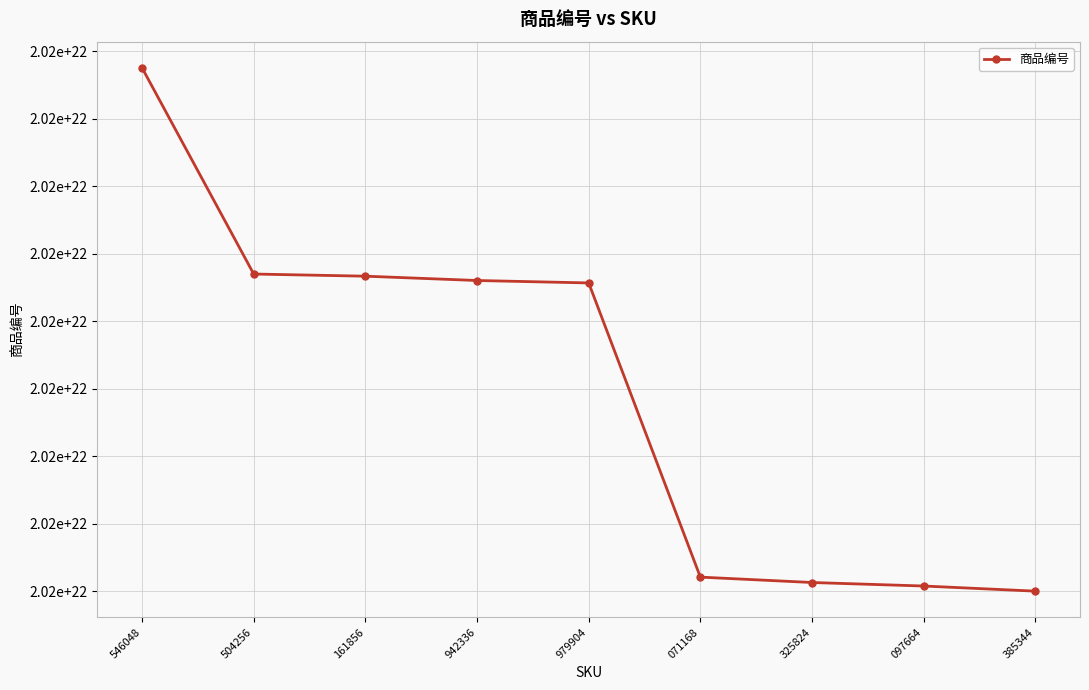

What is the difference between the maximum and minimum values?

1939